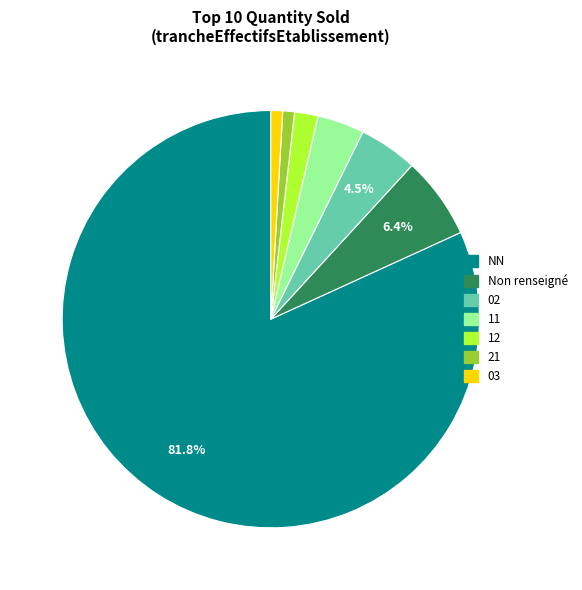

Does any single category account for the majority?

Yes